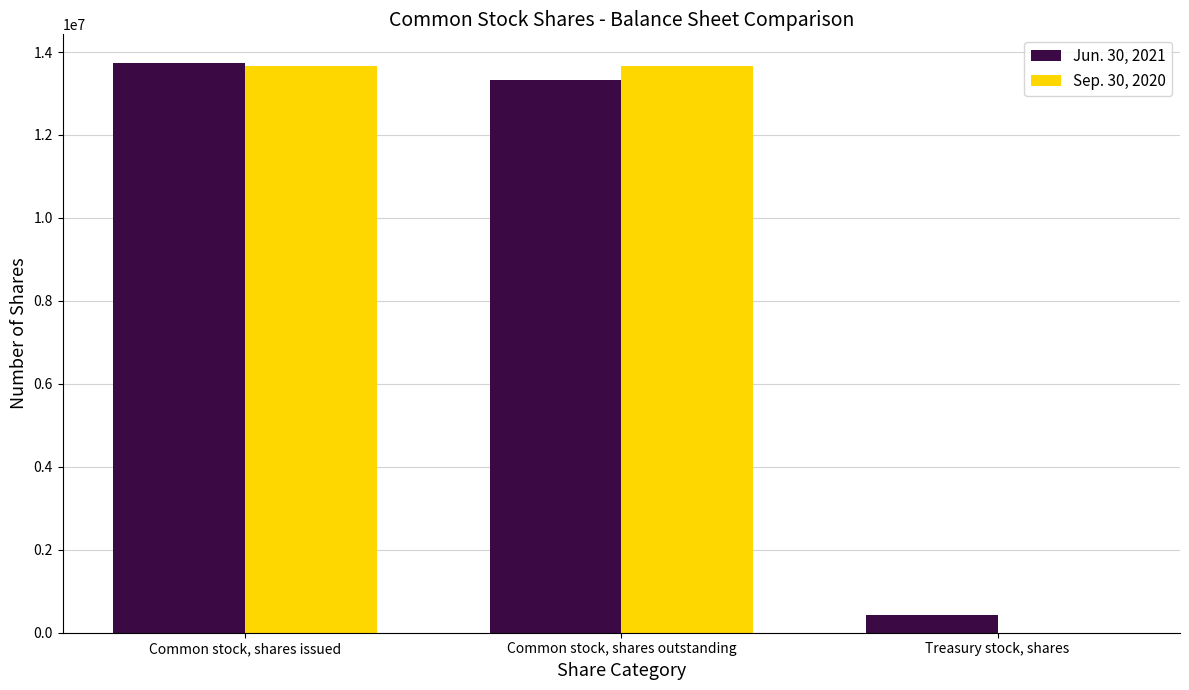

Reading left to right, extract all data points from this chart.

Jun. 30, 2021: Common stock, shares issued=13739096	Common stock, shares outstanding=13315097	Treasury stock, shares=423999
Sep. 30, 2020: Common stock, shares issued=13670639	Common stock, shares outstanding=13670639	Treasury stock, shares=0